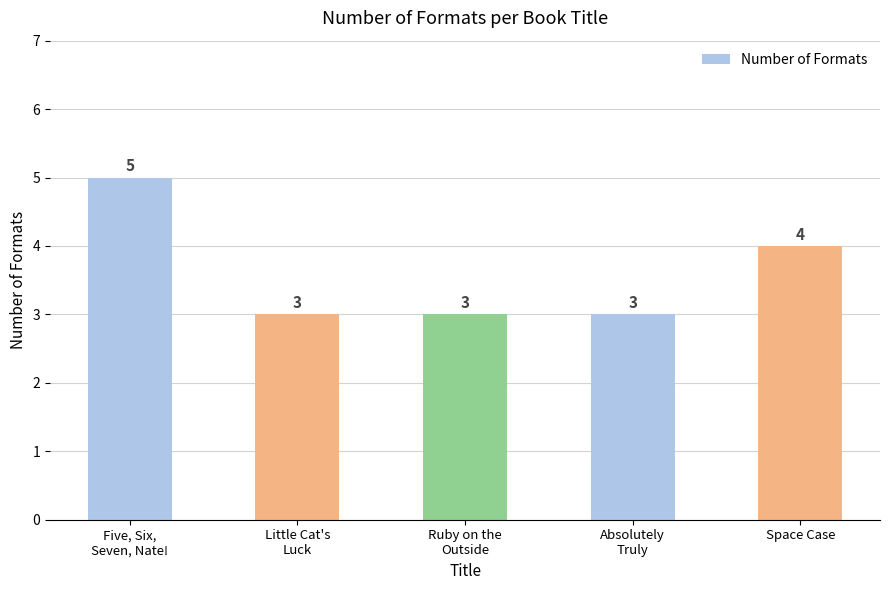

What is the value of the 2nd bar from the left?

3